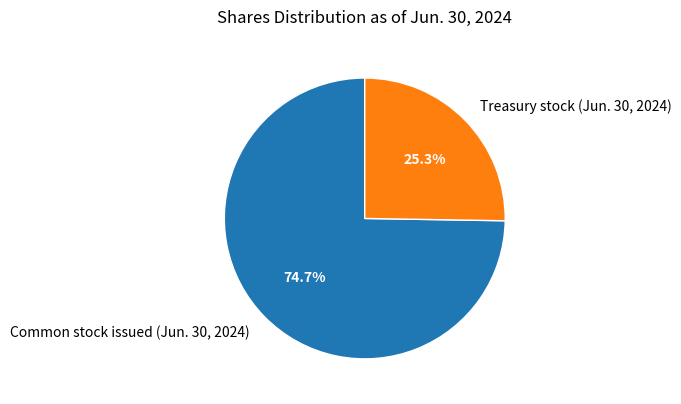

To the nearest percent, what percentage of the pie is Treasury stock (Jun. 30, 2024)?

25%